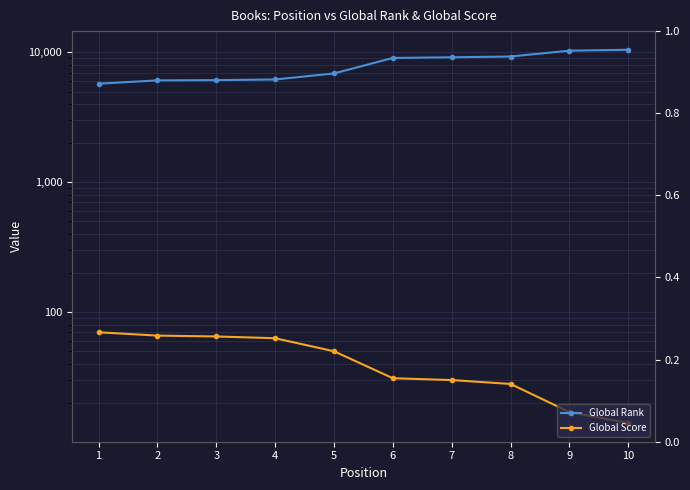

At which category is the sum across all series the highest?

10